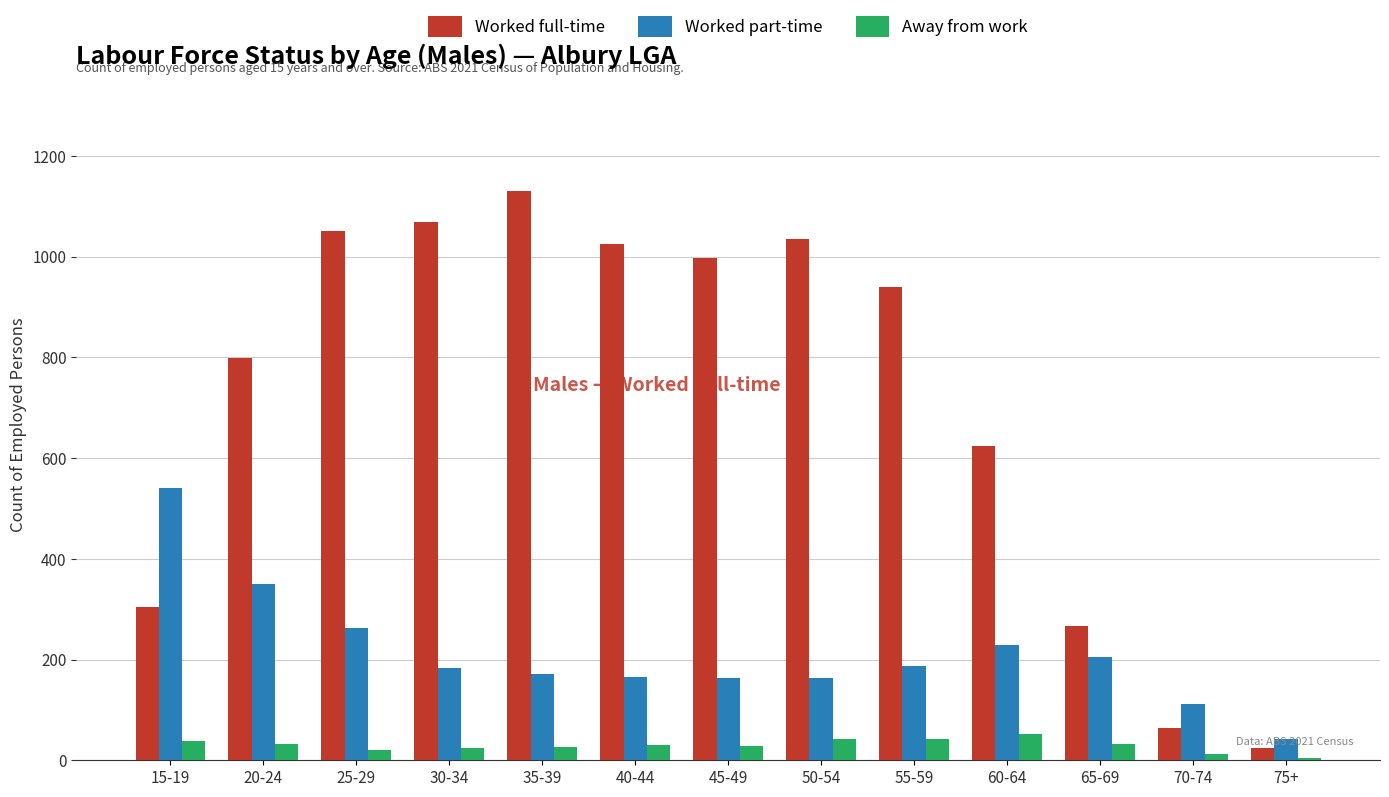

Are the bars horizontal?

No